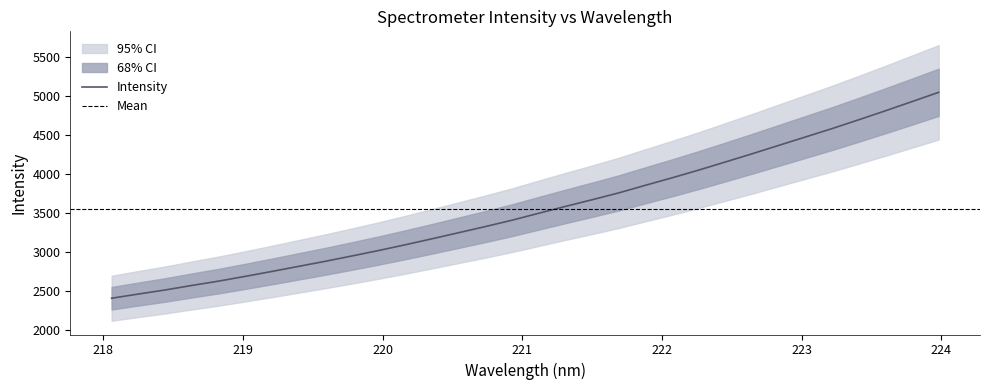

Reading right to left, what are all the values shown in this chart?

223.9802=5050.8	223.7895=4931.7	223.5987=4813.6	223.408=4698.2	223.2172=4585.3	223.0264=4477.3	222.8355=4369.7	222.6447=4261.7	222.4538=4156.8	222.263=4052.9	222.0721=3953.4	221.8812=3857.6	221.6902=3759.8	221.4993=3671.9	221.3083=3586.2	221.1174=3498.3	220.9264=3409.5	220.7354=3327.6	220.5444=3249.0	220.3533=3170.6	220.1623=3093.9	219.9712=3020.2	219.7801=2949.9	219.589=2881.5	219.3979=2816.5	219.2067=2751.2	219.0156=2688.1	218.8244=2626.7	218.6332=2571.4	218.442=2513.3	218.2508=2461.3	218.0596=2407.7